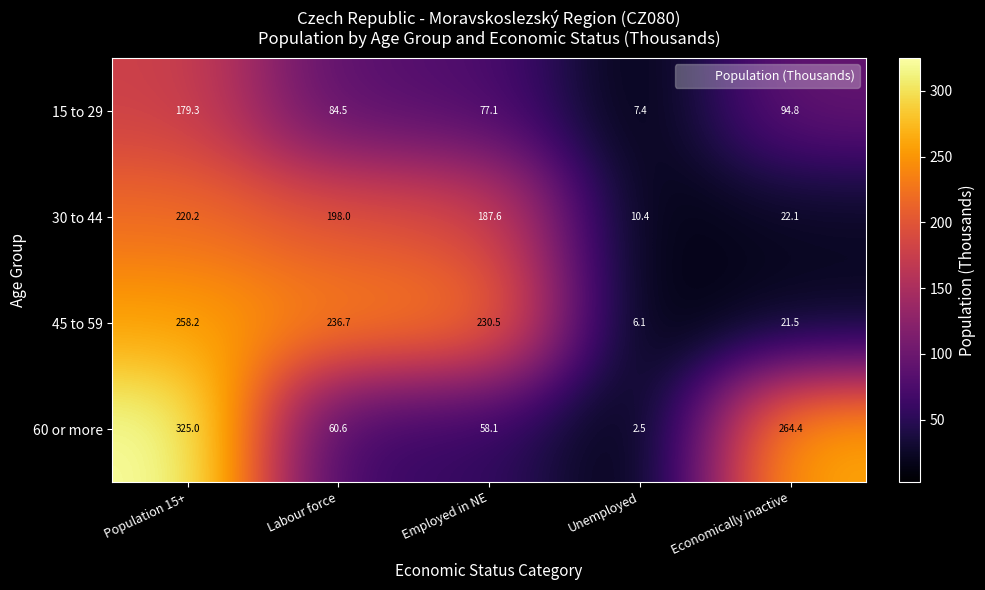

What is the greatest value displayed?

325.0